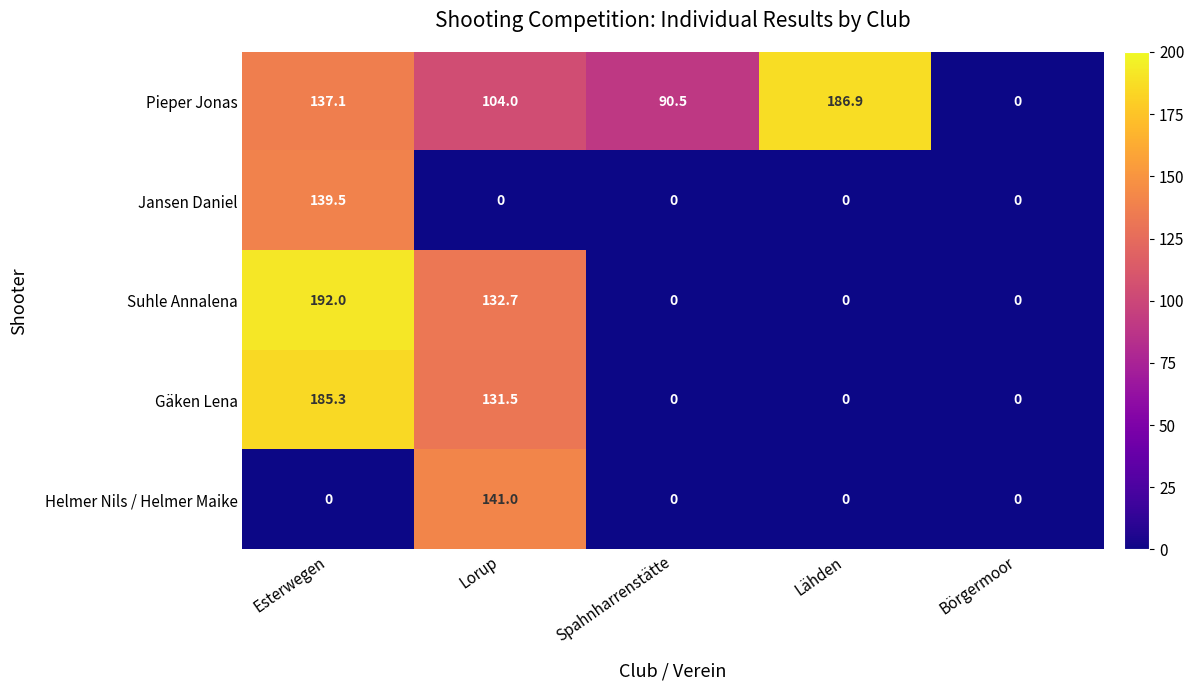

What is the average value of the Jansen Daniel series?

27.9